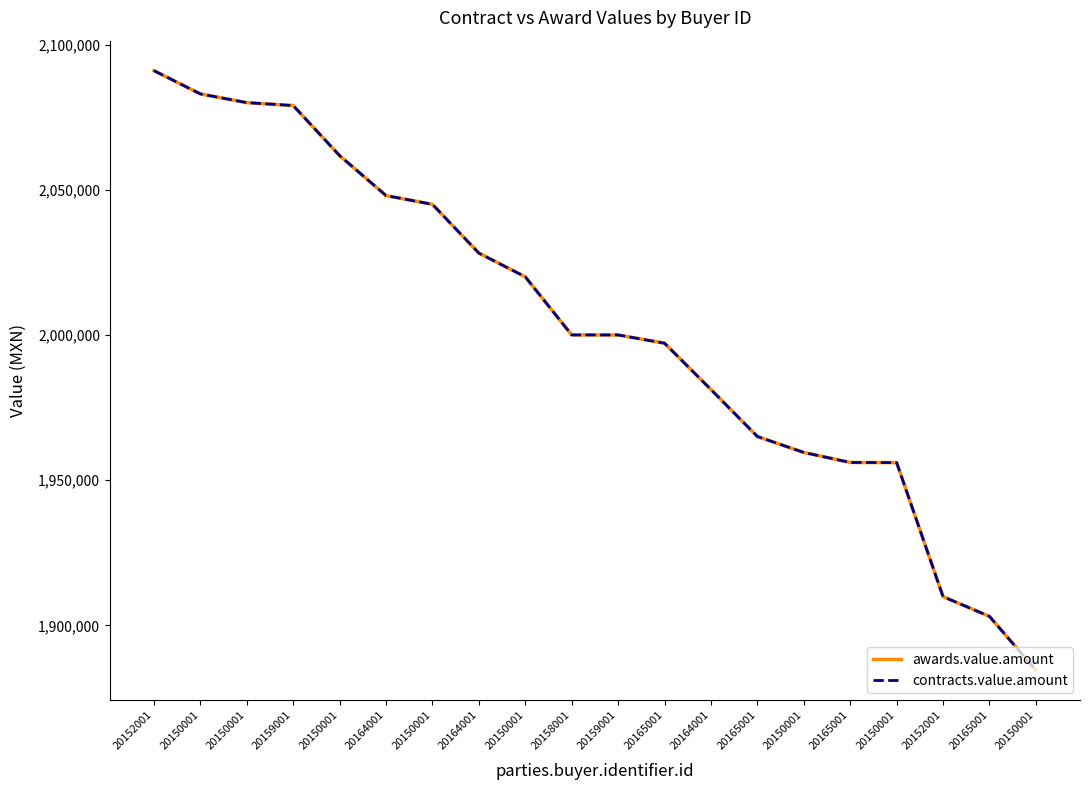

What is the sum of the awards.value.amount values at 20152001 and 20165001?

4047106.0